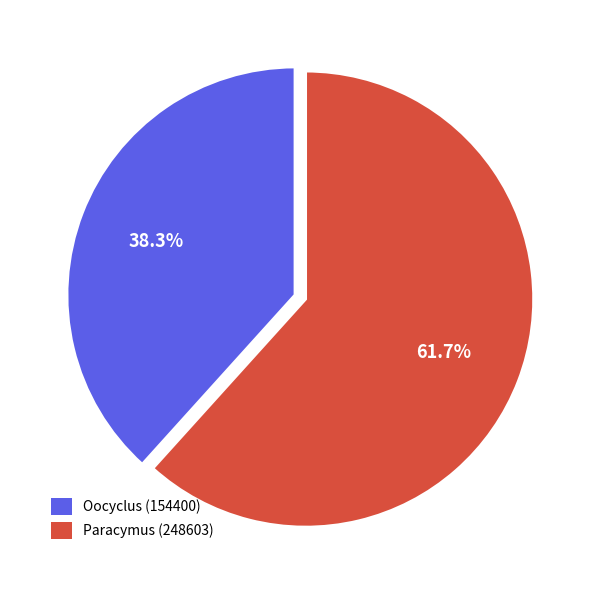

To the nearest percent, what is the average slice percentage?

50%